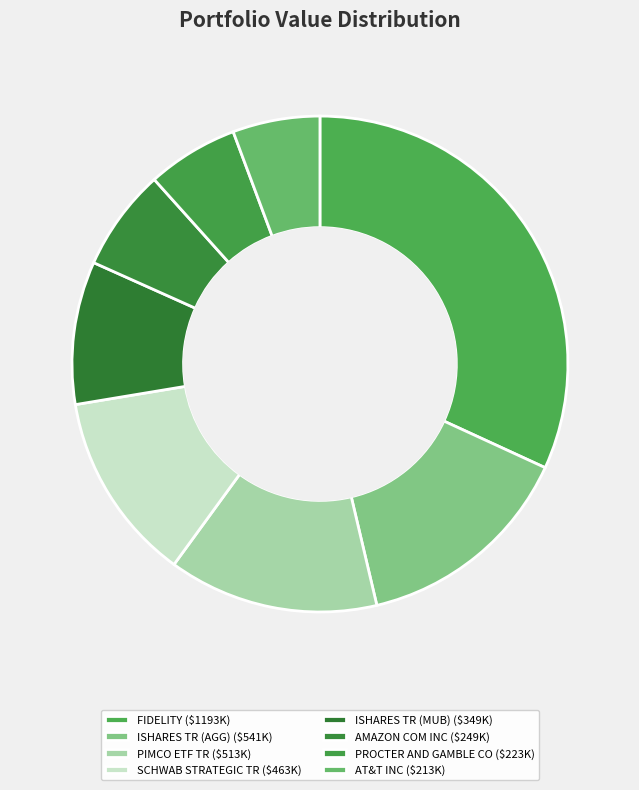

Does AT&T INC represent more than half of the total?

No